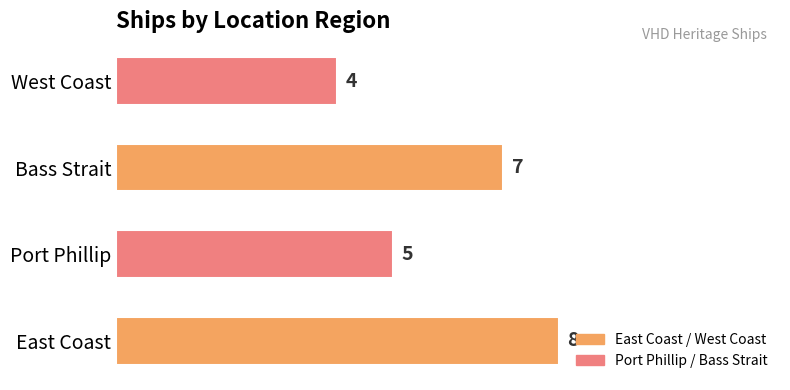

What is the average value?

6